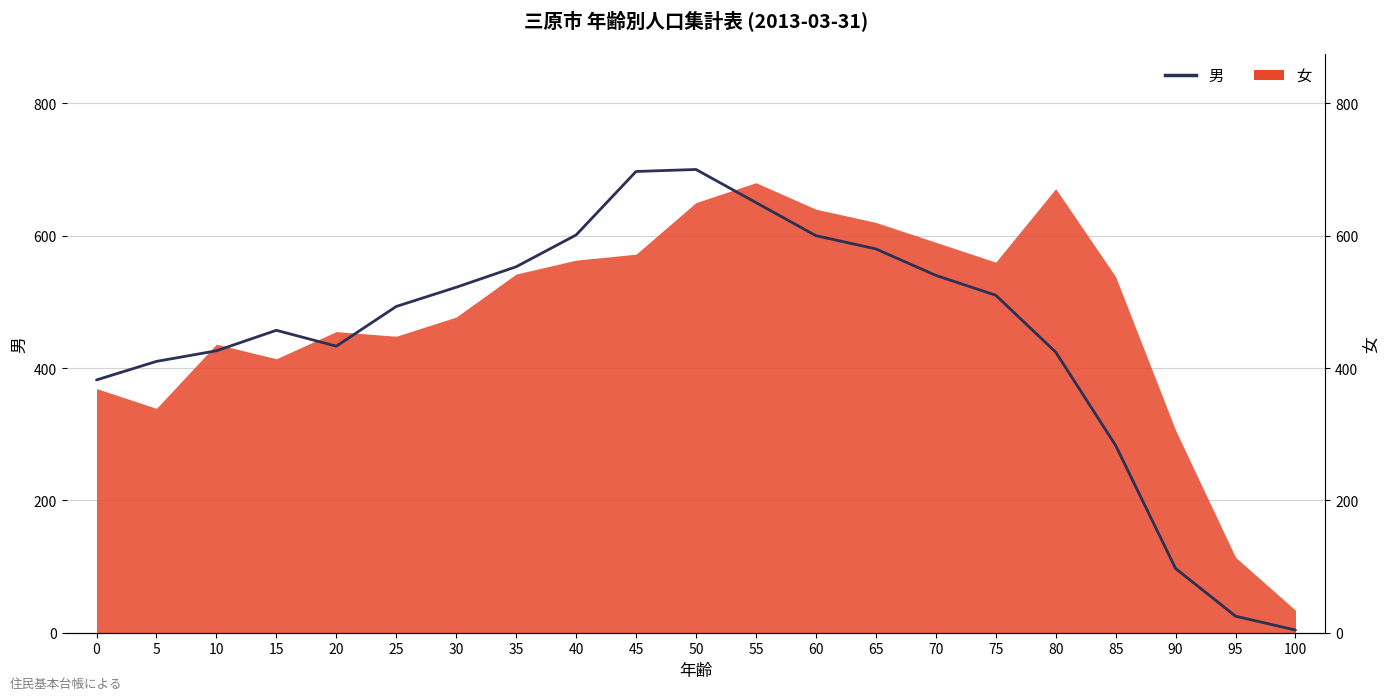

The value at 0 is 228. True or false?

False